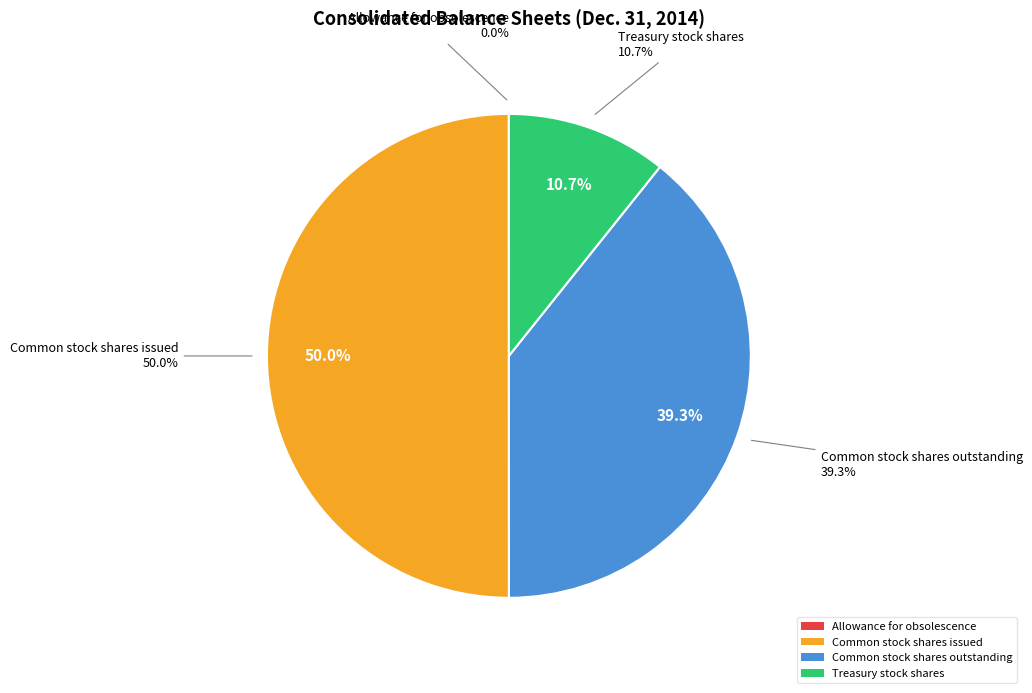

Approximately how many times larger is the value at Common stock shares outstanding compared to Allowance for obsolescence?

5798.6